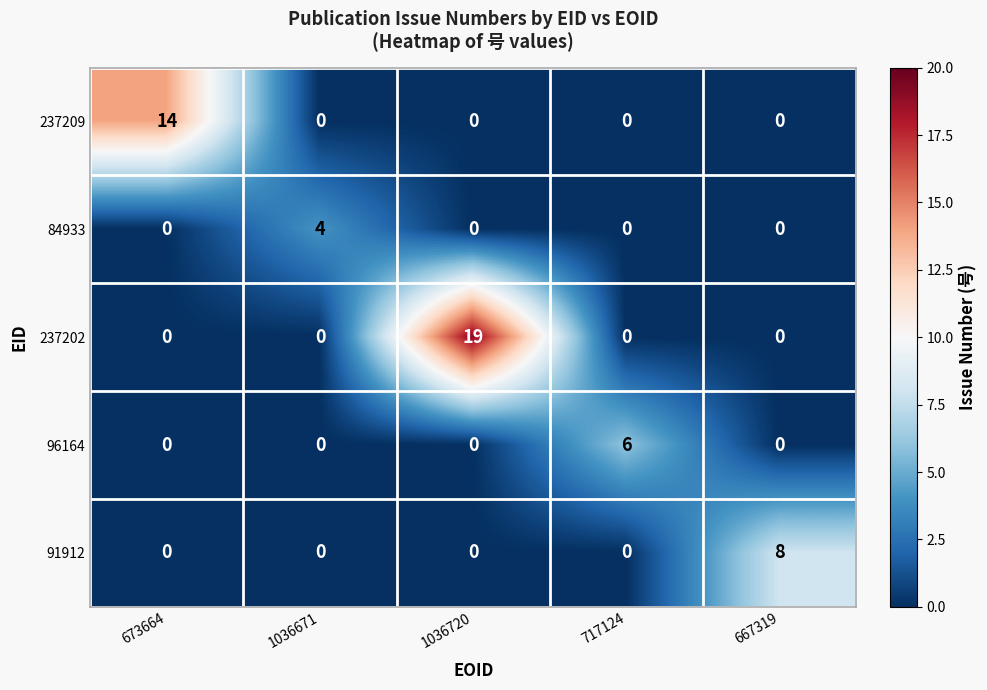

The value of 84933 at 1036671 is 2. True or false?

False